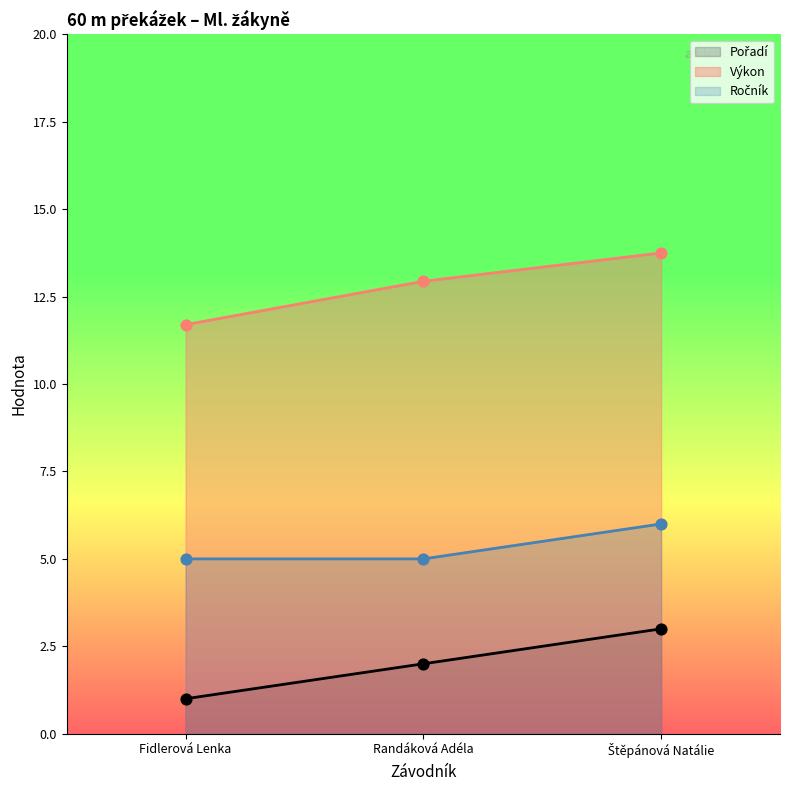

Is the value of Pořadí at Randáková Adéla greater than the value of Výkon at Štěpánová Natálie?

No